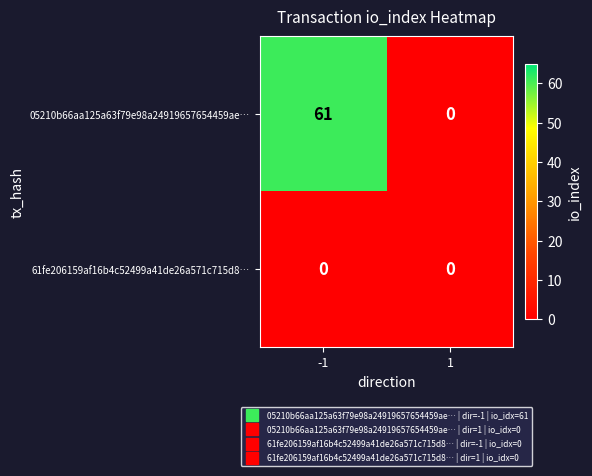

How many data points does each series have?

2